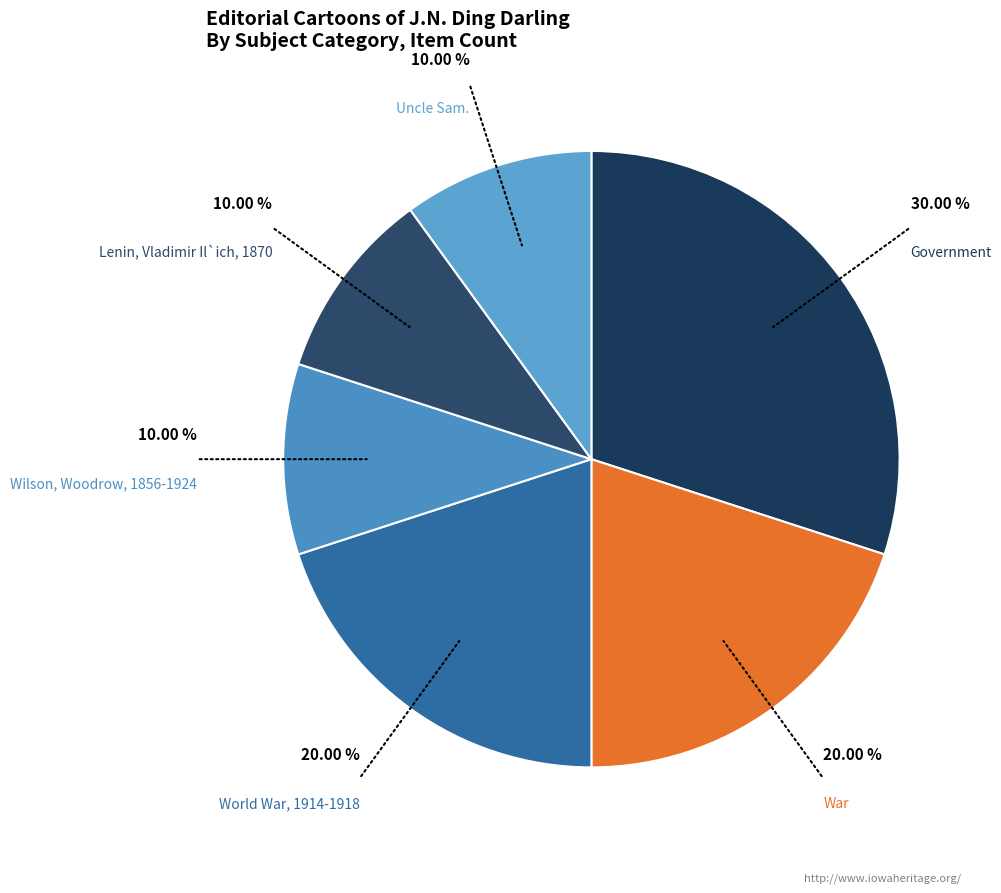

Do Lenin, Vladimir Il`ich, 1870 and Uncle Sam. together represent more than half of the pie?

No